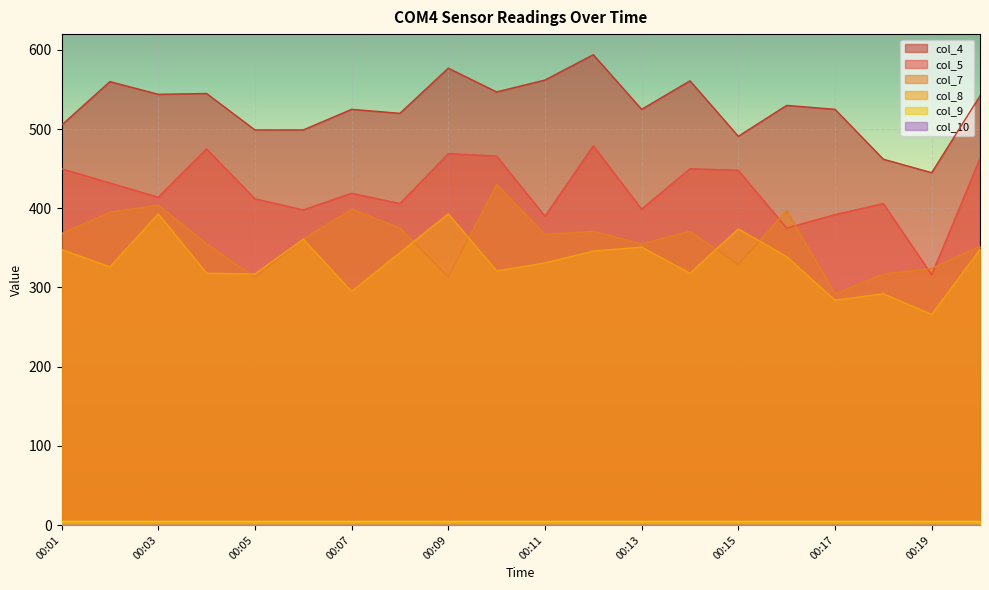

True or false: col_4 and col_5 cross at least once.

False